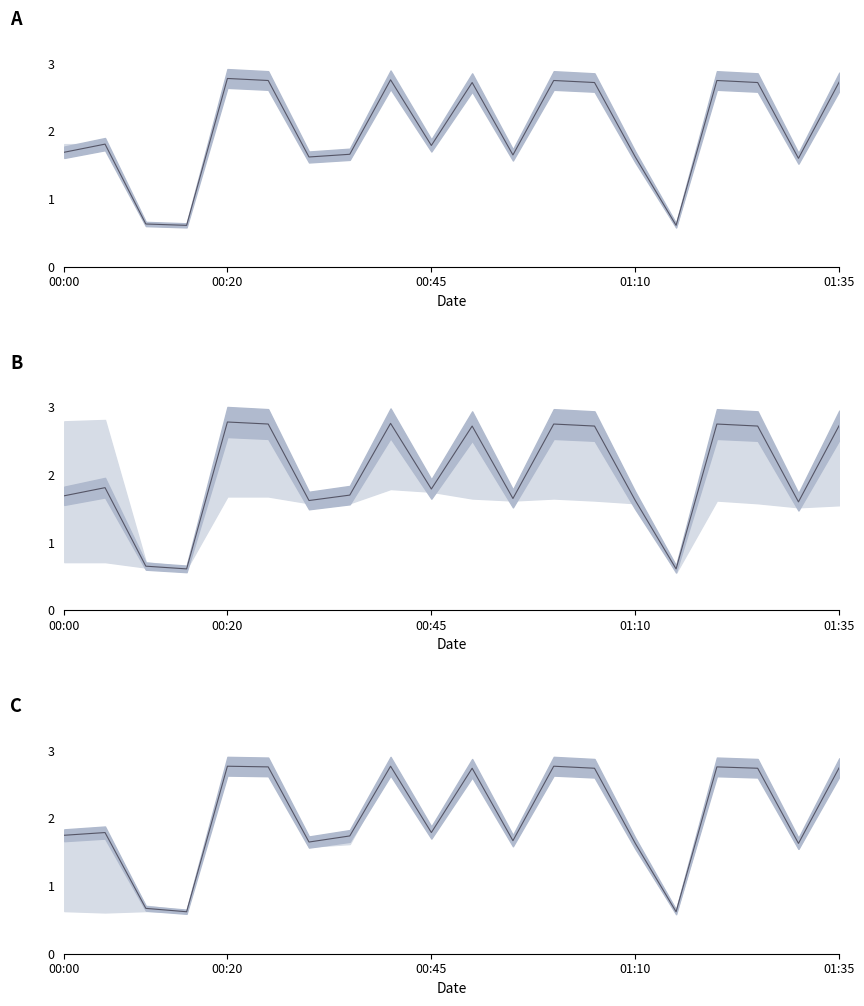

The power2_mid series shows 1.1 at 00:00. True or false?

False